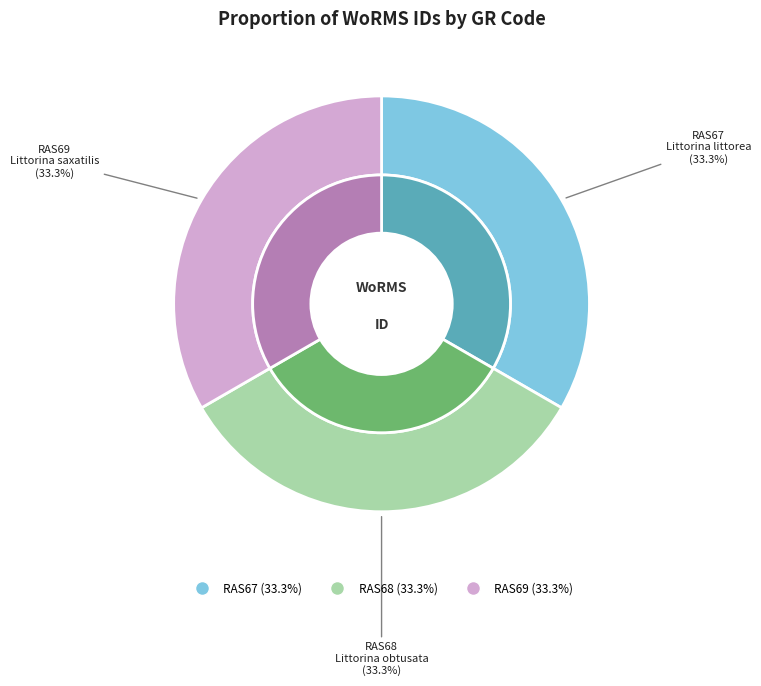

Do RAS67 and RAS68 together represent more than half of the pie?

Yes